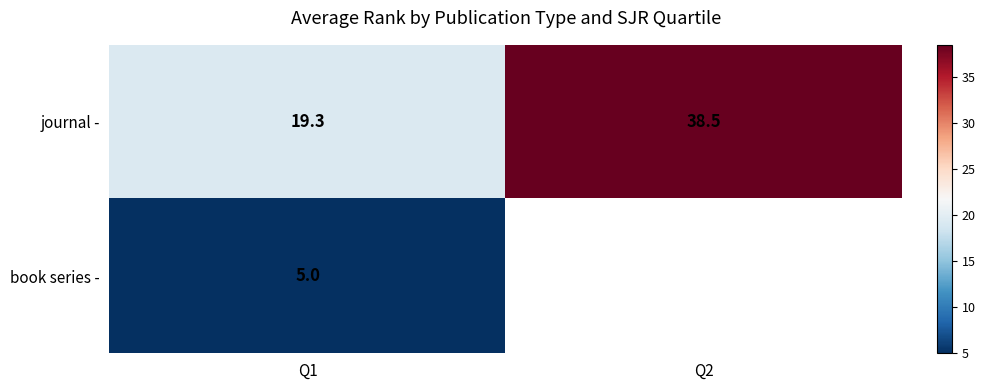

Between Q1 and Q2, which is larger?

Q2